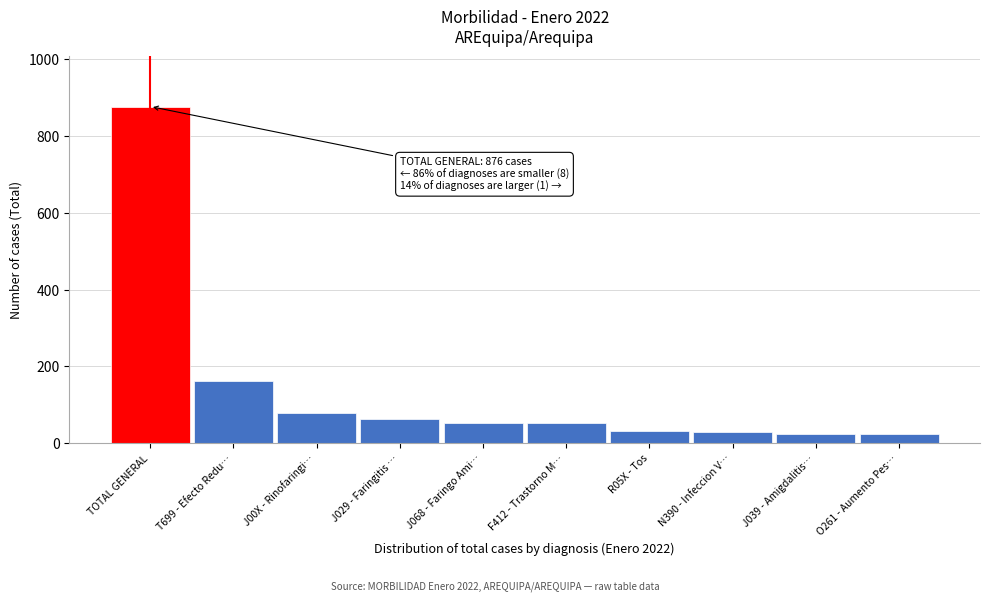

What is the sum of all values?

1393